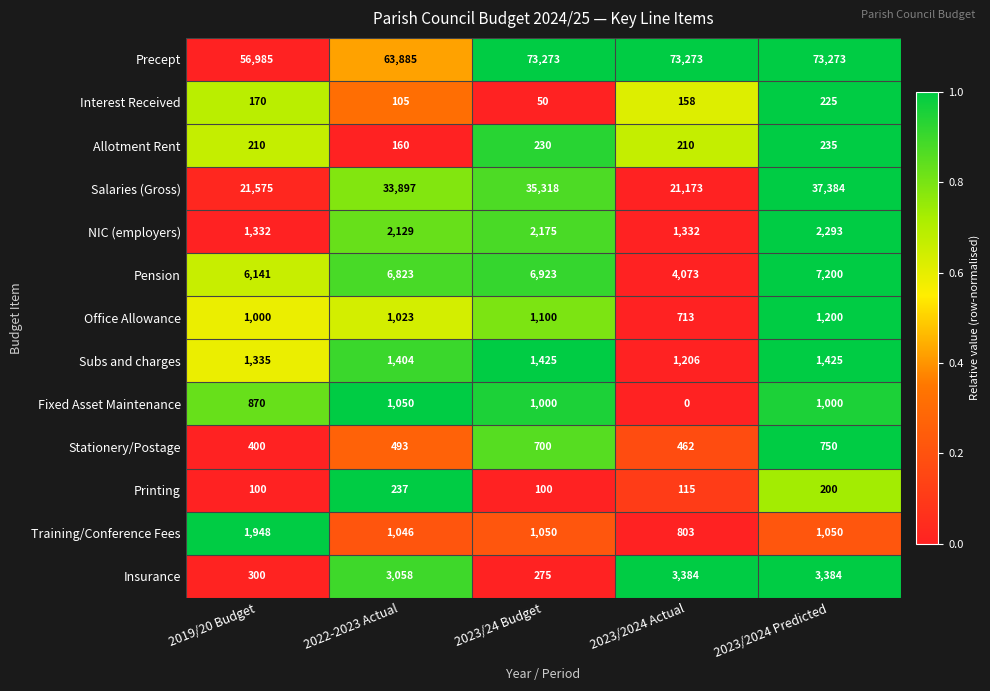

At which label is Subs and charges closest to 1315?

2019/20 Budget